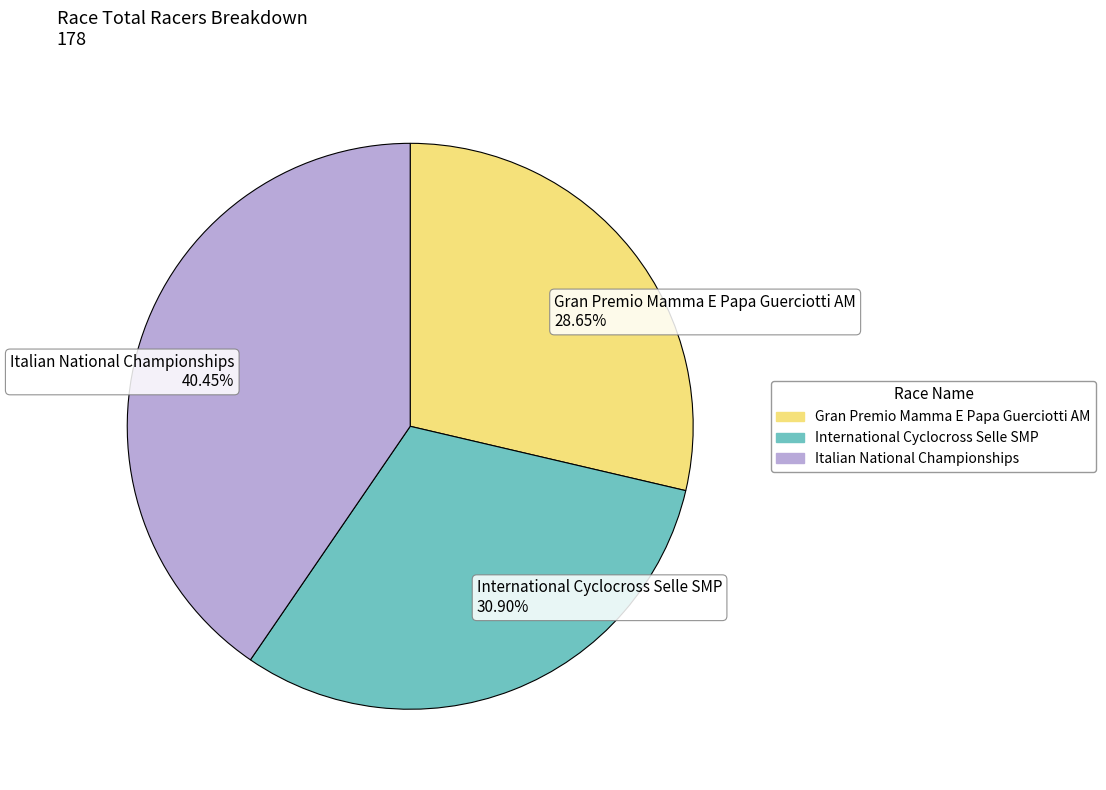

What is the largest slice in the pie chart?

Italian National Championships